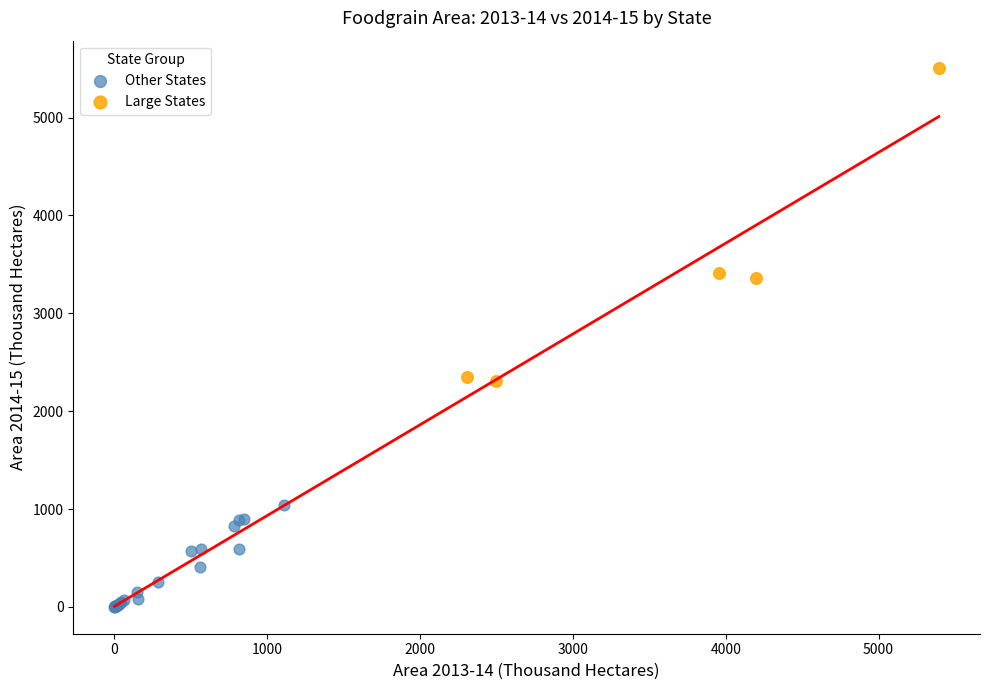

Which series has the widest spread of Y values?

Large States